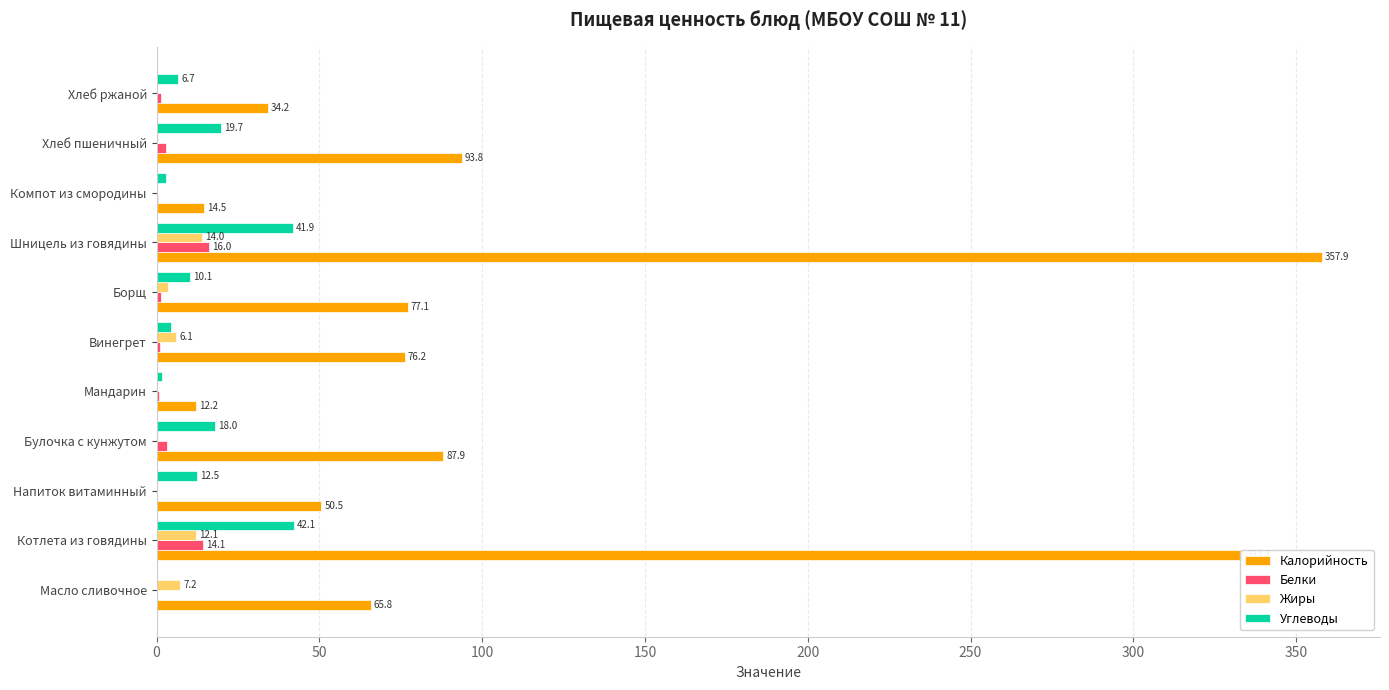

At which label is Калорийность closest to 185?

Хлеб пшеничный